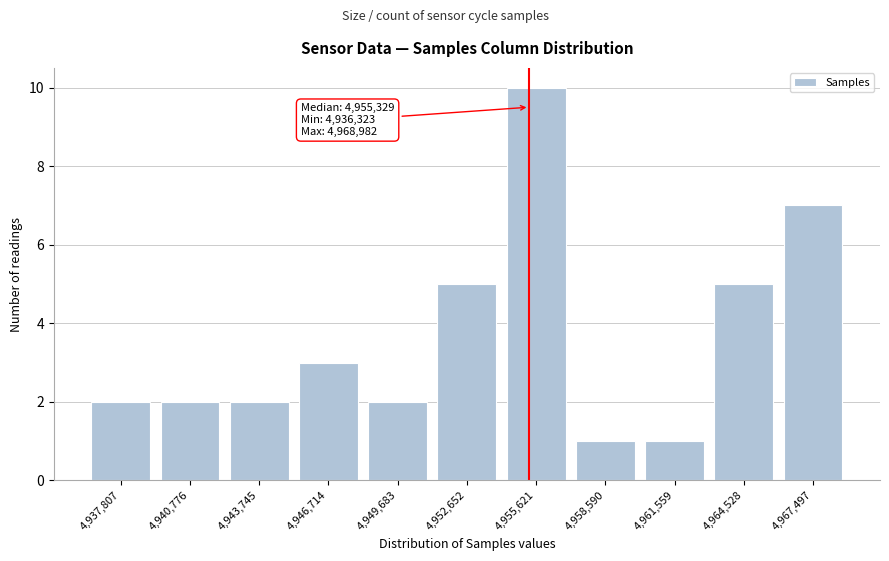

Over which range of the x-axis is the bar tallest?

4954000 to 4957000